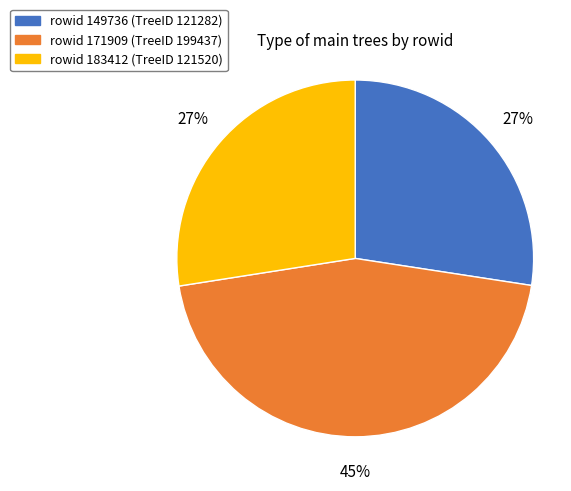

To the nearest percent, what is the average slice percentage?

33%